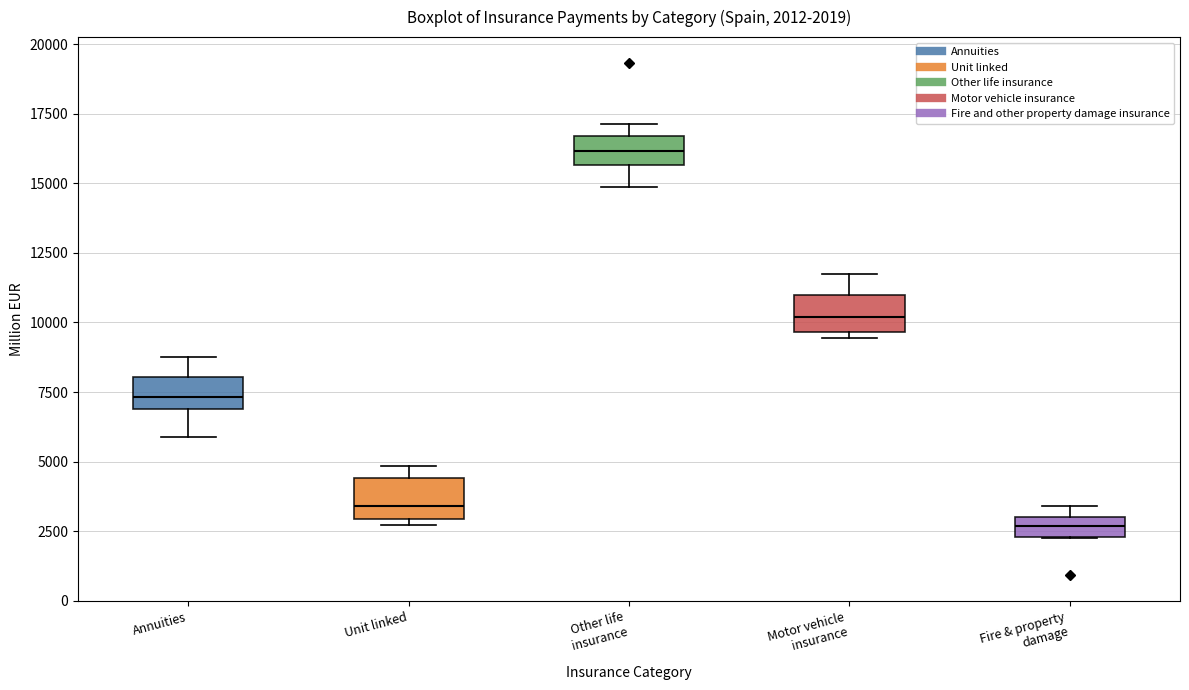

Which box has the lowest median line?

Fire & property damage